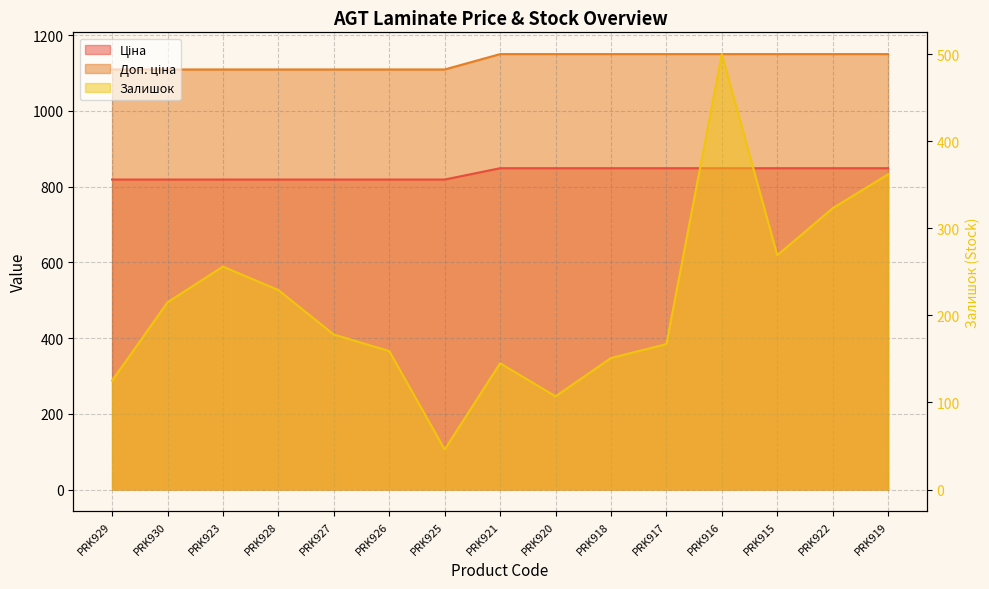

Which series has the widest spread of values?

Залишок